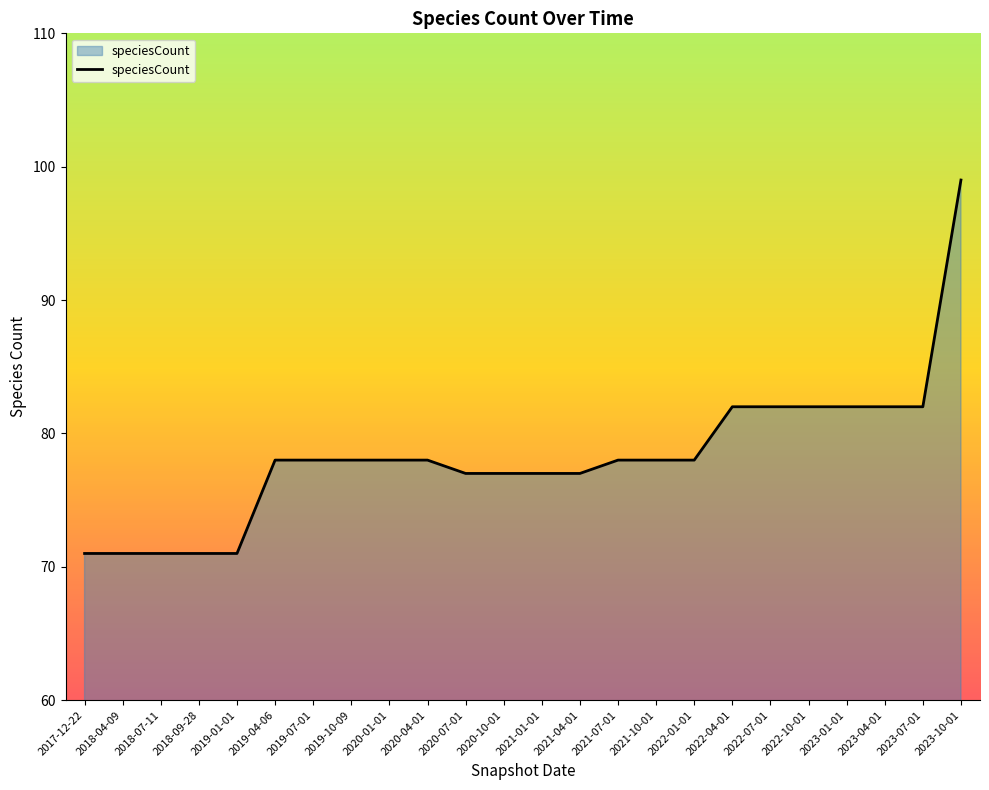

What is the difference between the values at 2019-01-01 and 2020-01-01?

7